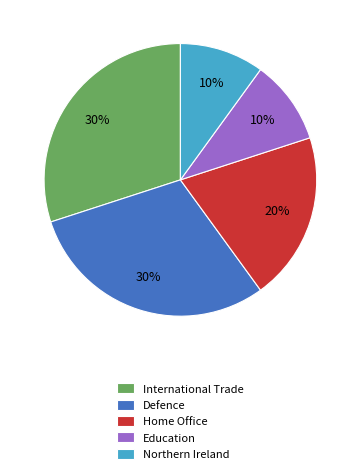

Combined, do Education and Home Office account for over 50%?

No